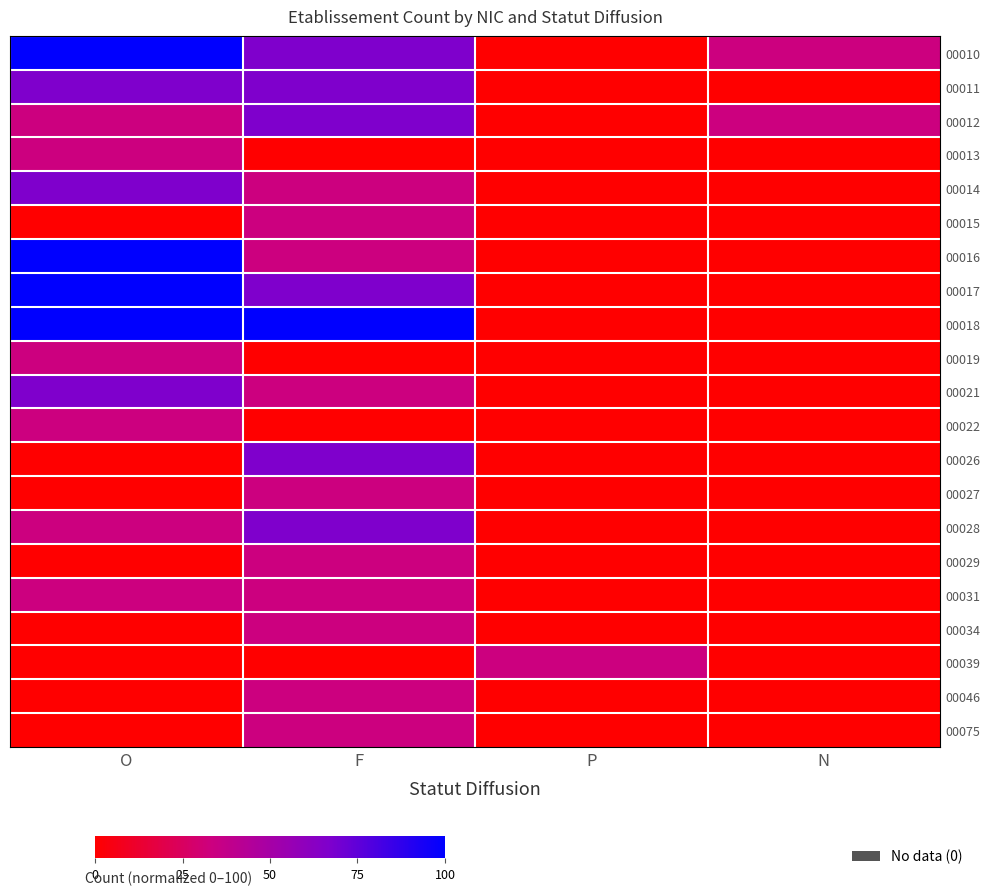

List the series in order of their peak value, lowest first.

00013, 00015, 00019, 00022, 00027, 00029, 00031, 00034, 00039, 00046, 00075, 00011, 00012, 00014, 00021, 00026, 00028, 00010, 00016, 00017, 00018